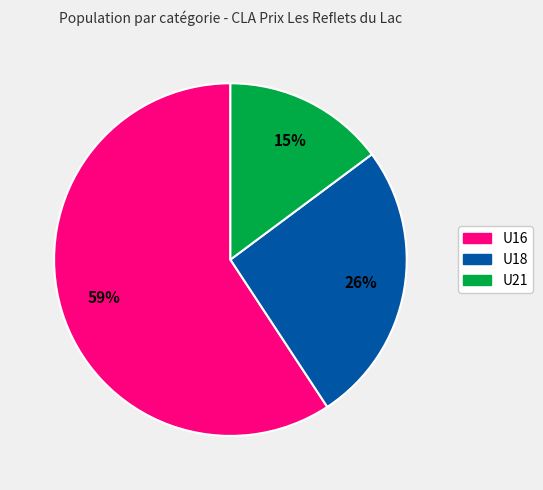

Rank the categories by value from lowest to highest.

U21, U18, U16